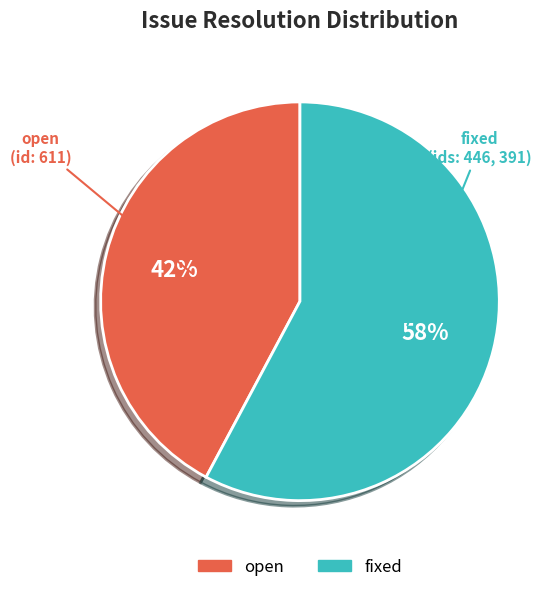

Does any single category account for the majority?

Yes